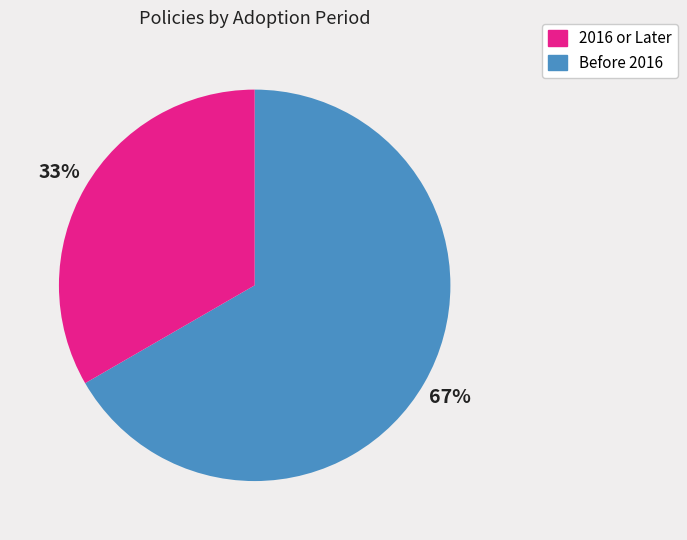

How many slices are in this pie chart?

2